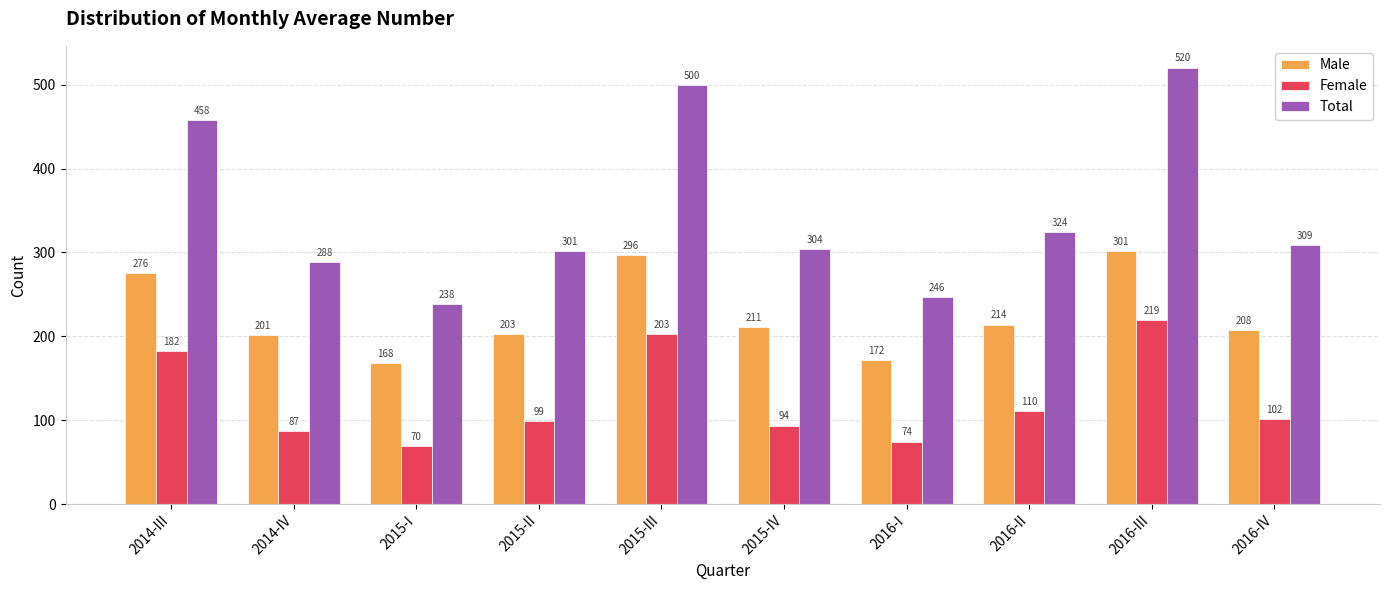

What is the total value across all series at 2016-III?

1040.7